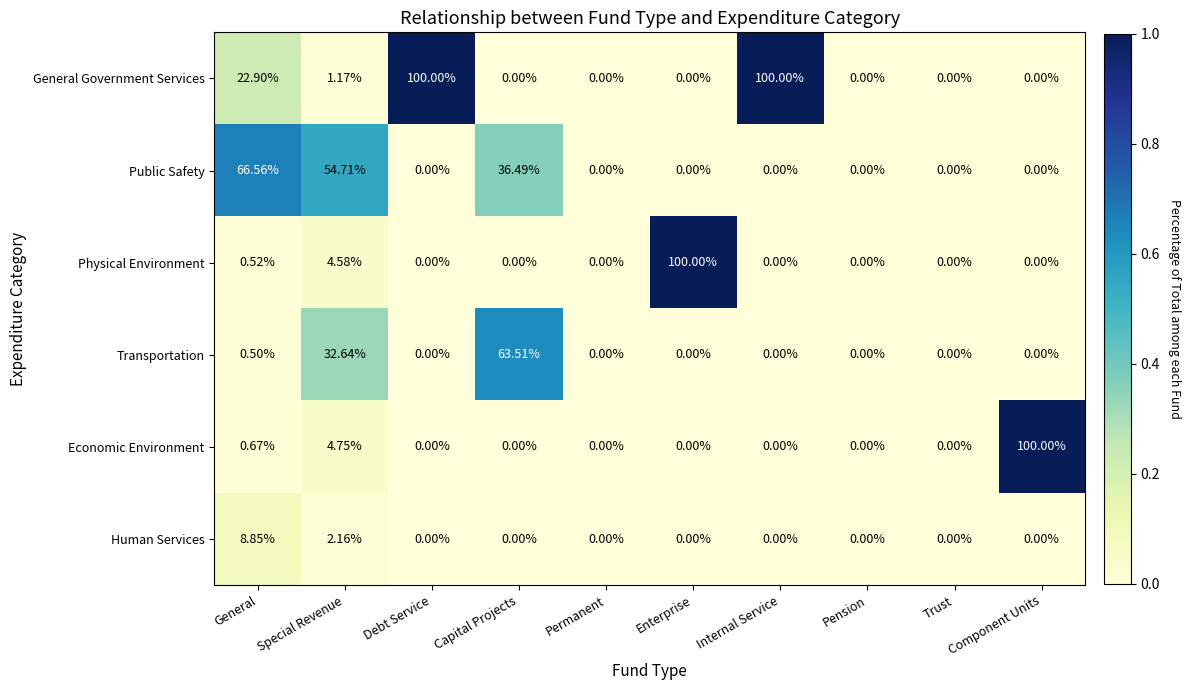

Where is Physical Environment nearest to the value 50?

Special Revenue